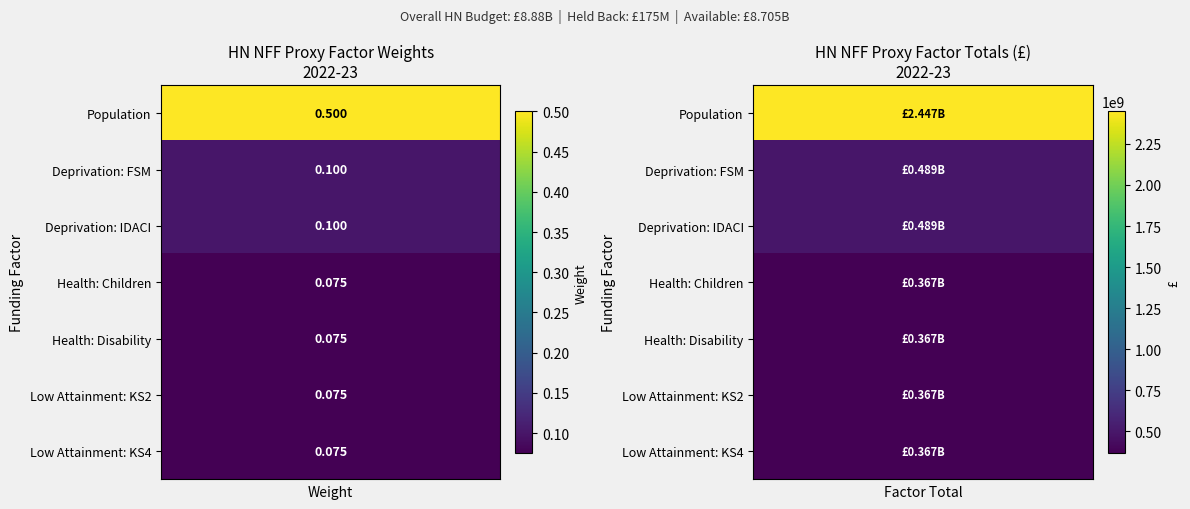

Reading left to right, transcribe all the data shown in this chart.

Population: 0.5	2447485611.8
Deprivation: FSM: 0.1	489497122.4
Deprivation: IDACI: 0.1	489497122.4
Health: Children: 0.1	367122841.8
Health: Disability: 0.1	367122841.8
Low Attainment: KS2: 0.1	367122841.8
Low Attainment: KS4: 0.1	367122841.8